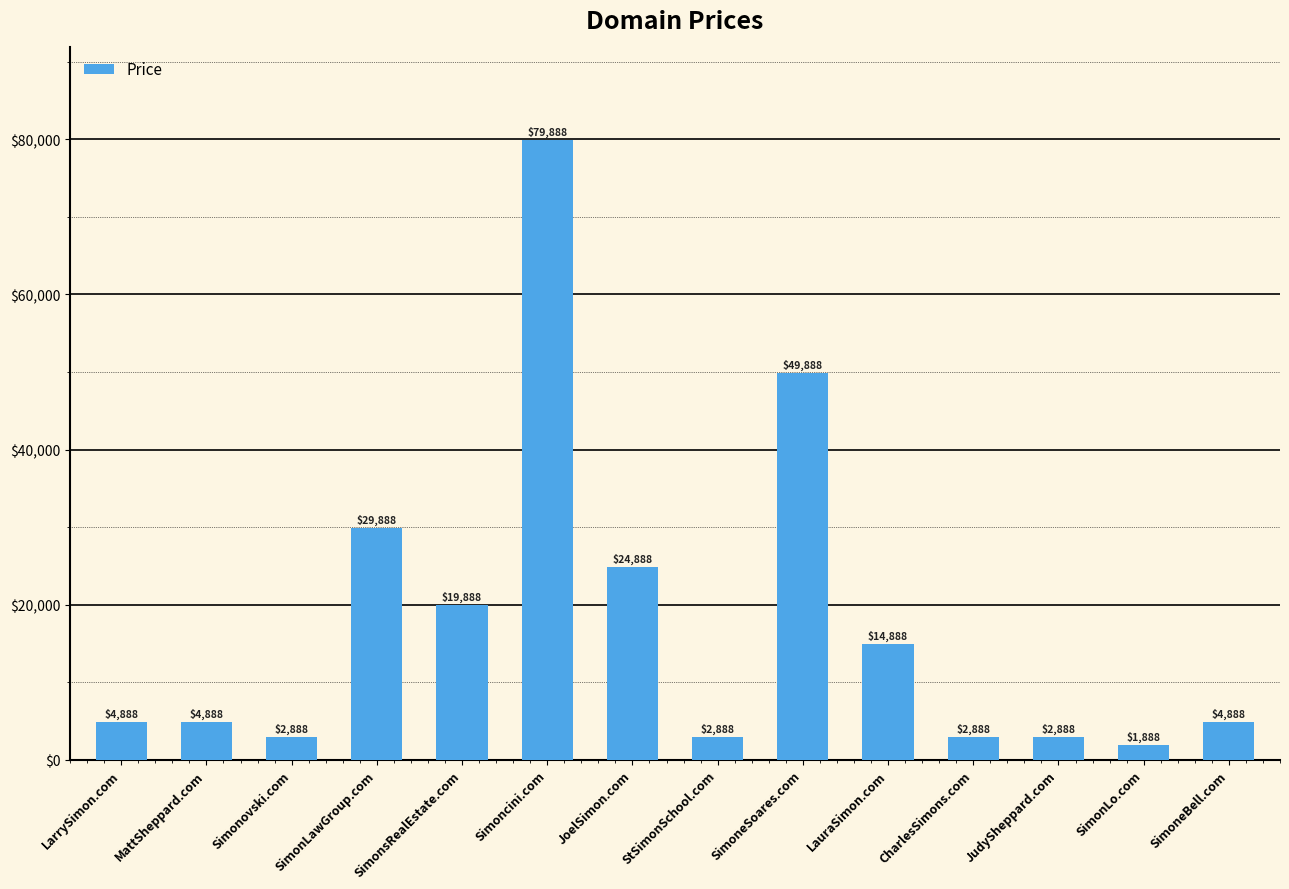

What value does the data have at JudySheppard.com, to the nearest 50?

2900